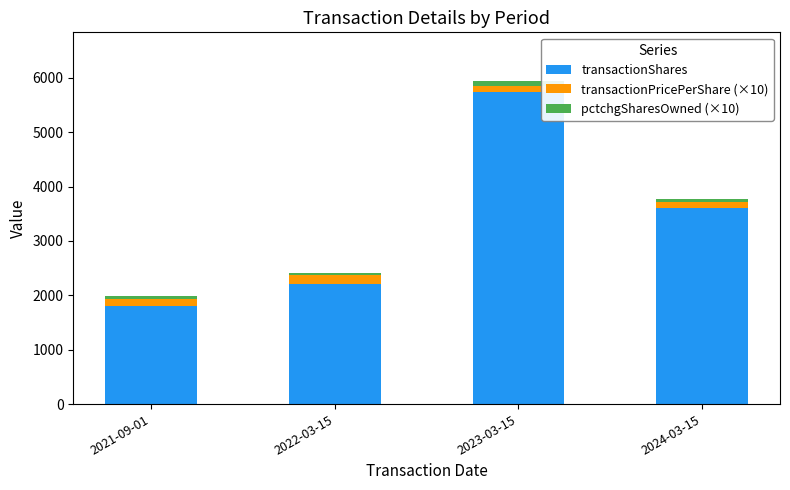

What is the sum of all transactionShares values?

13348